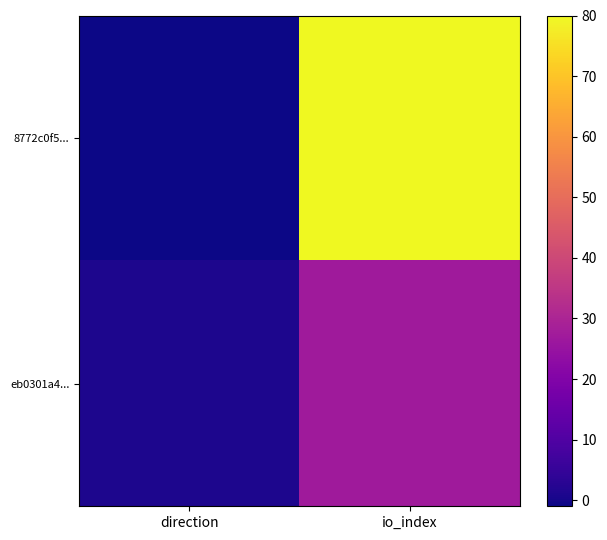

At which category does the chart reach its minimum across all series?

direction